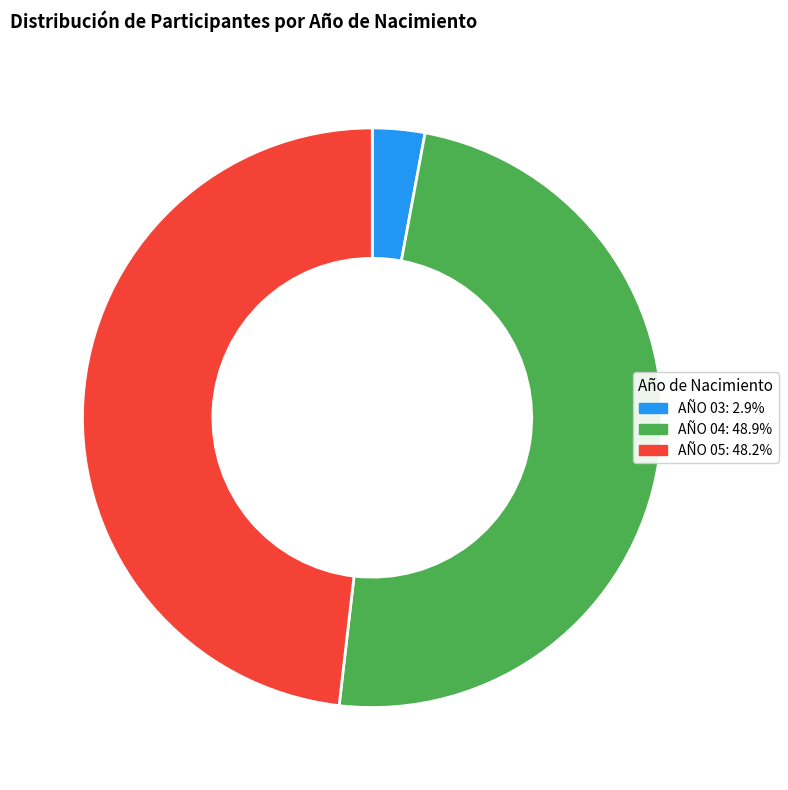

Is it true that AÑO 04 is 49% of the pie?

True